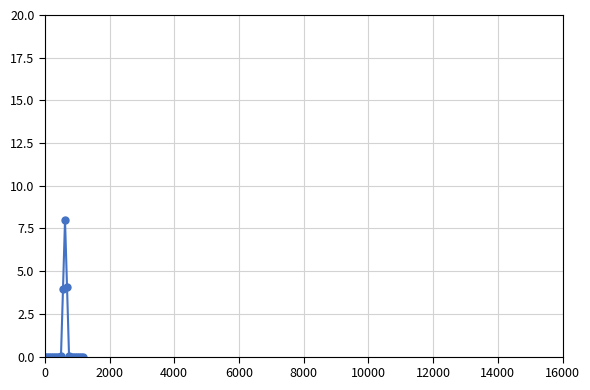

What is the sum of all values?

16.0